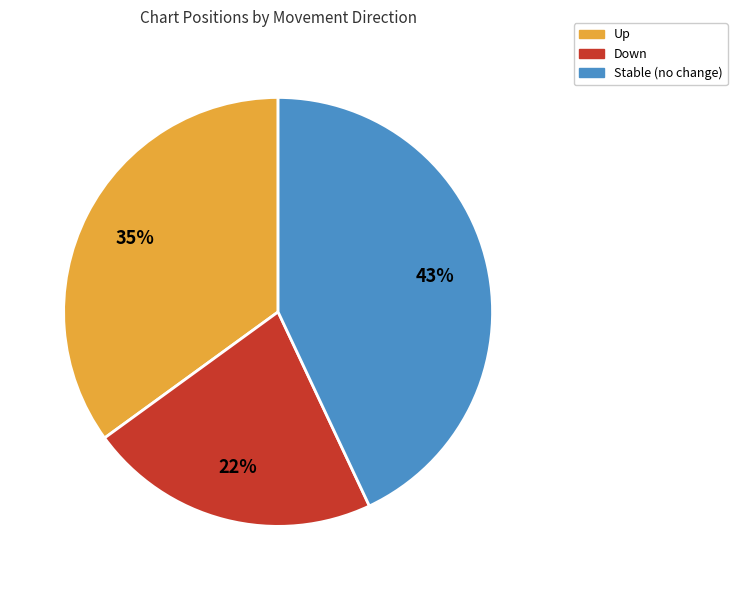

Does any single category account for the majority?

No